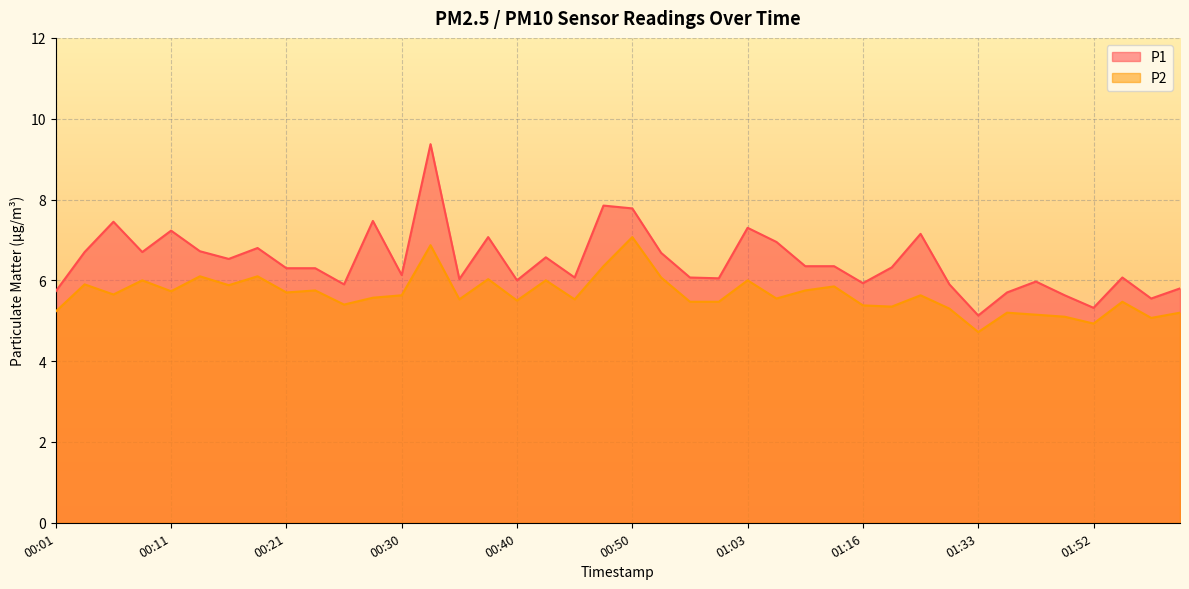

How many data points does each series have?

40